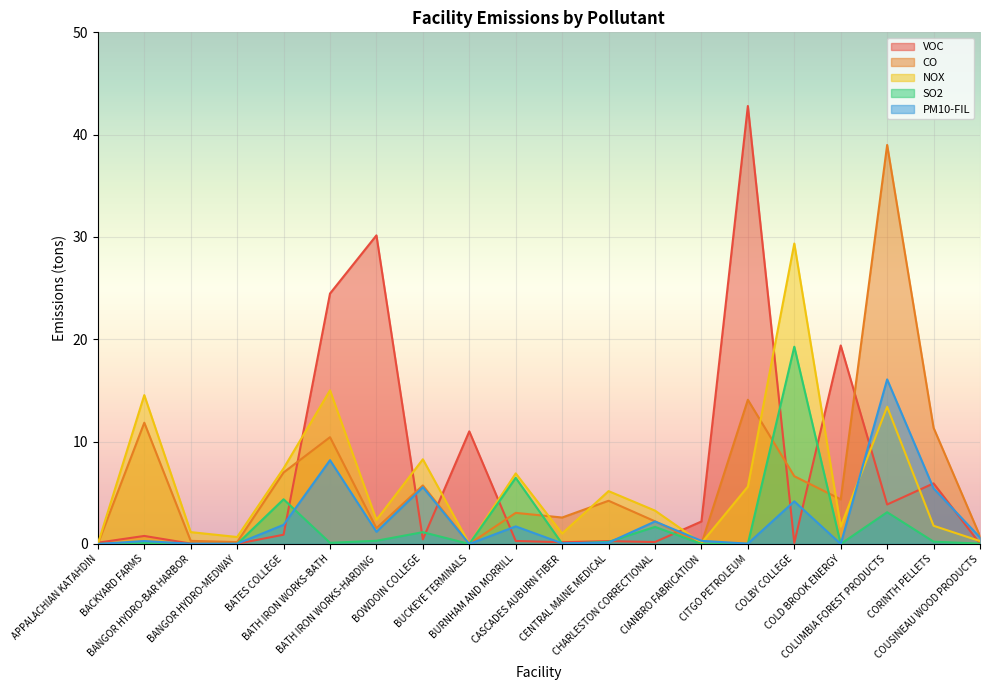

Which series has the largest range (max minus min)?

VOC